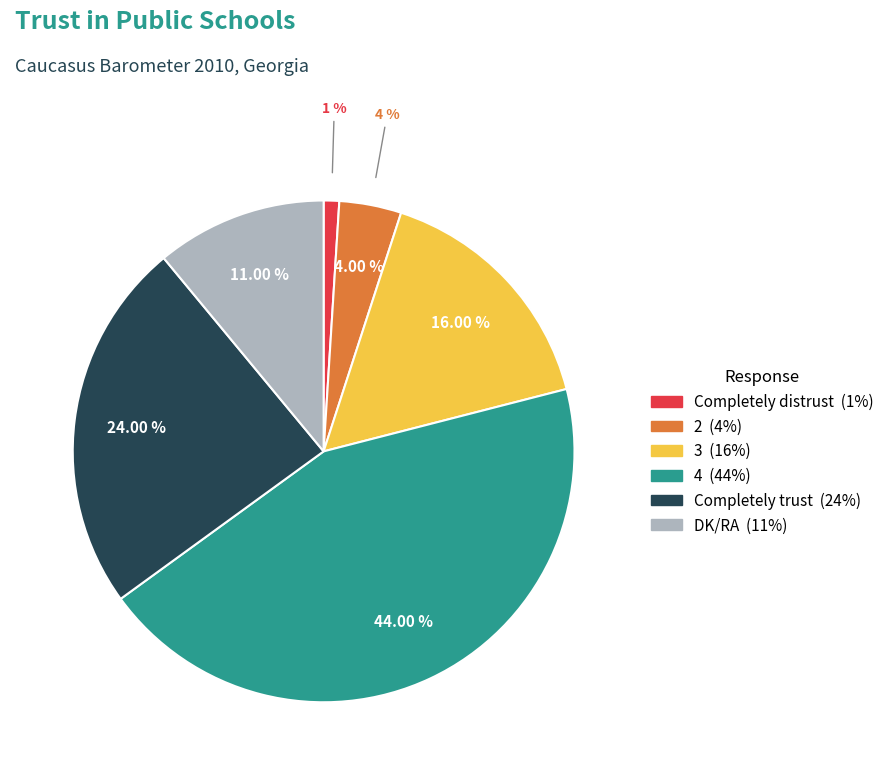

Does 2 account for over 50% of the chart?

No